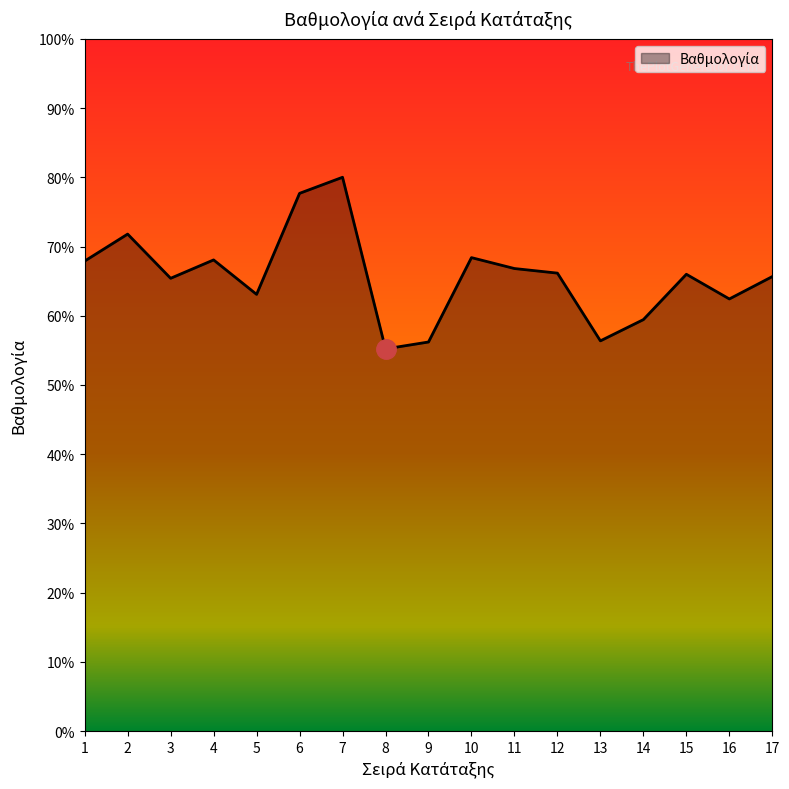

The value at 14 is 144. True or false?

False